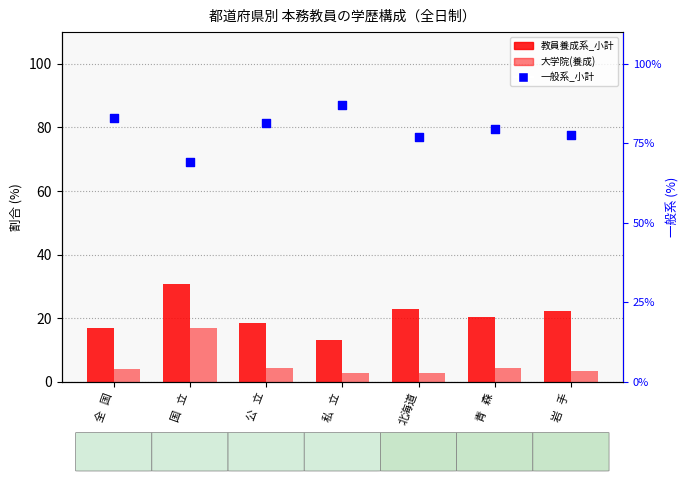

Which series reaches the minimum Y coordinate?

大学院(養成)